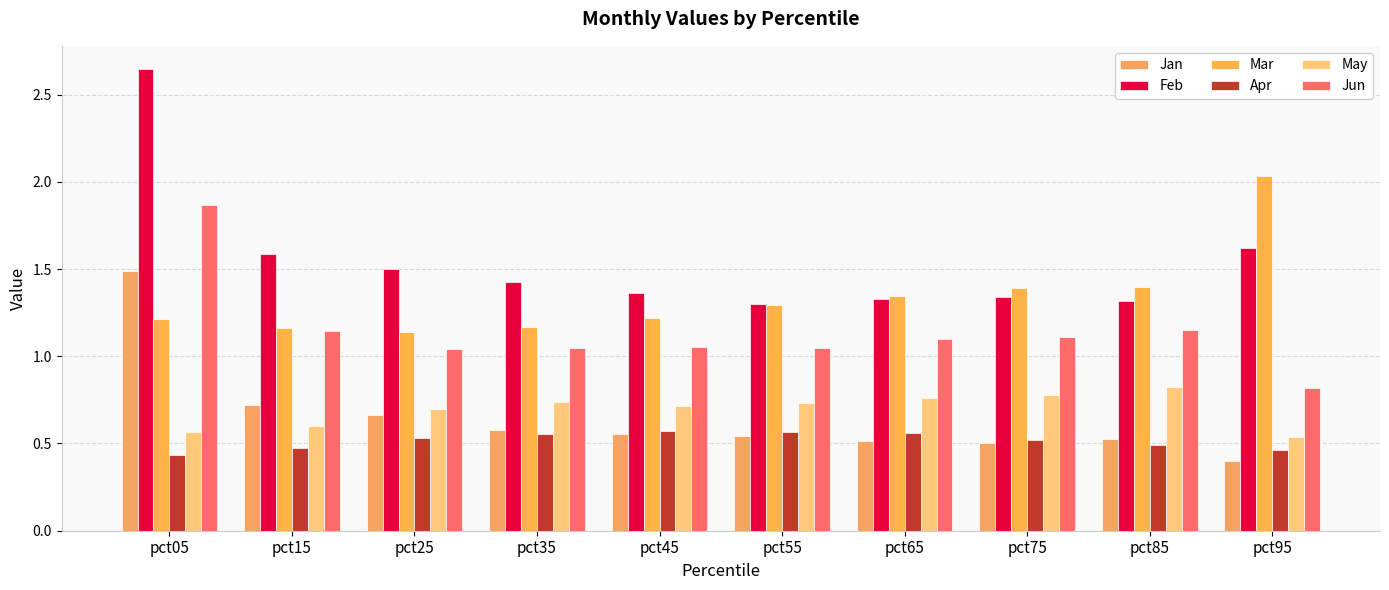

List the series in order of their peak value, lowest first.

Apr, May, Jan, Jun, Mar, Feb